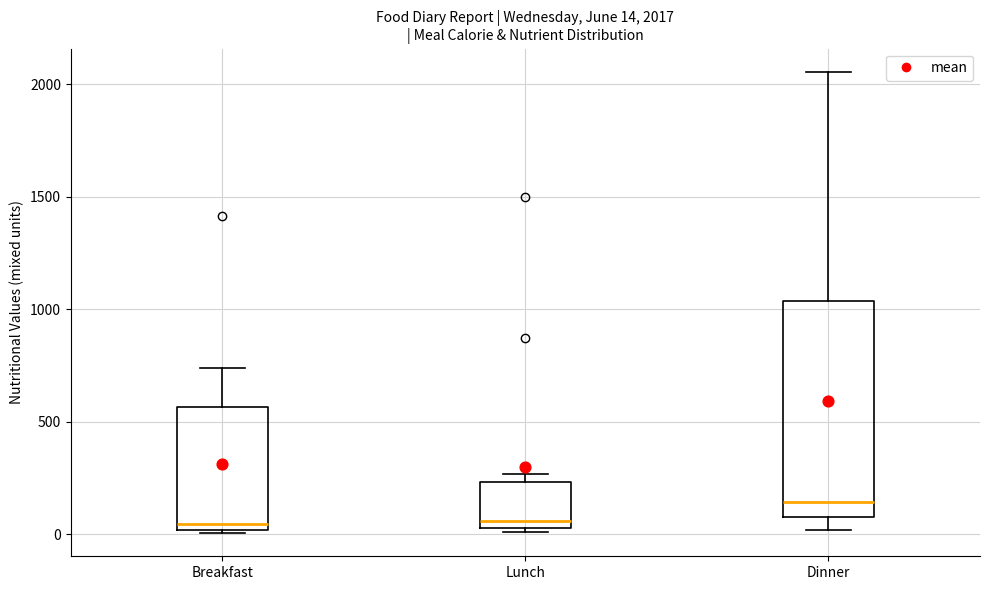

Which box's median line is the highest?

Dinner